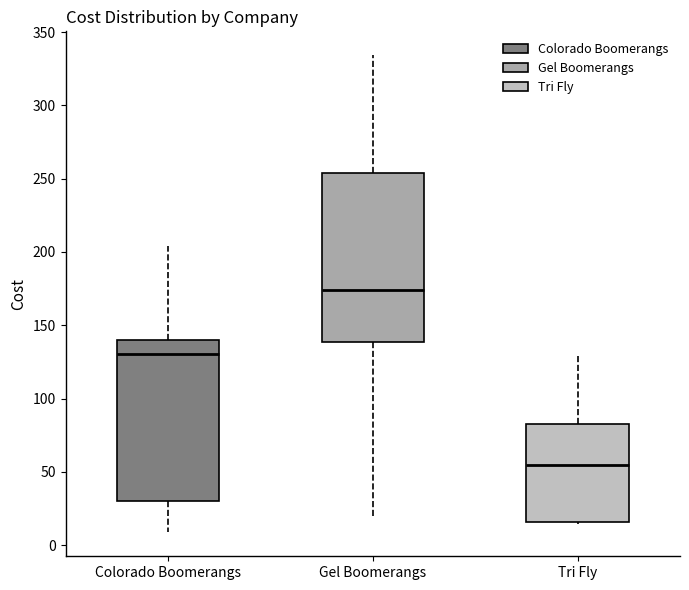

Reading left to right, read every box against the y-axis: the position of its median line, the range the box covers, and the ends of its whiskers. The values are not printed on the chart, so give them approximately, as read against the axis.

Colorado Boomerangs: median 130, box 30 to 140, whiskers 10 to 205
Gel Boomerangs: median 175, box 140 to 255, whiskers 20 to 335
Tri Fly: median 55, box 15 to 85, whiskers 15 to 130